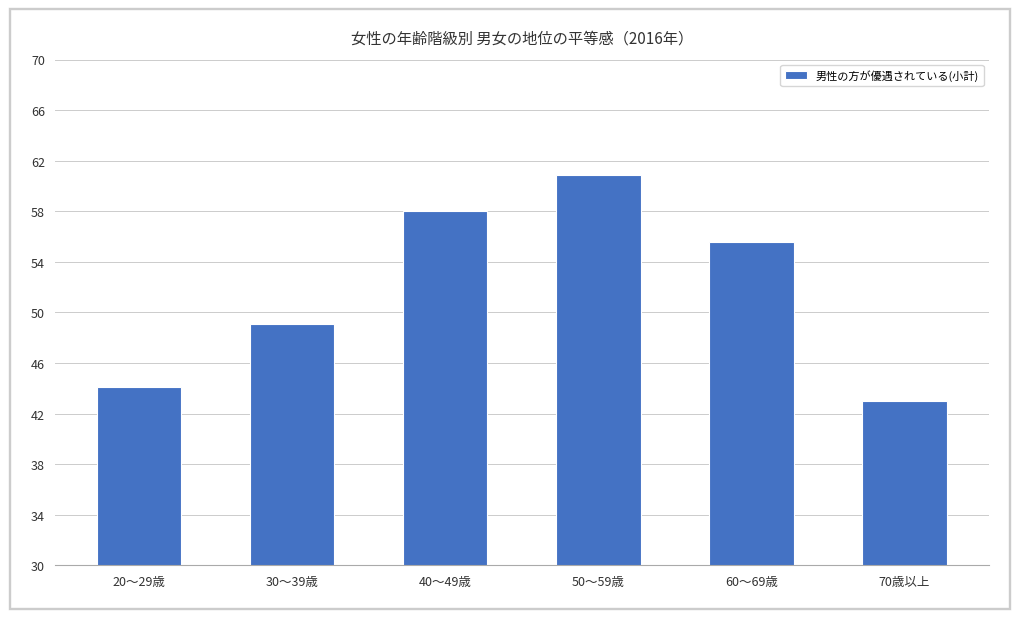

List the labels in order of value, largest first.

50～59歳, 40～49歳, 60～69歳, 30～39歳, 20～29歳, 70歳以上